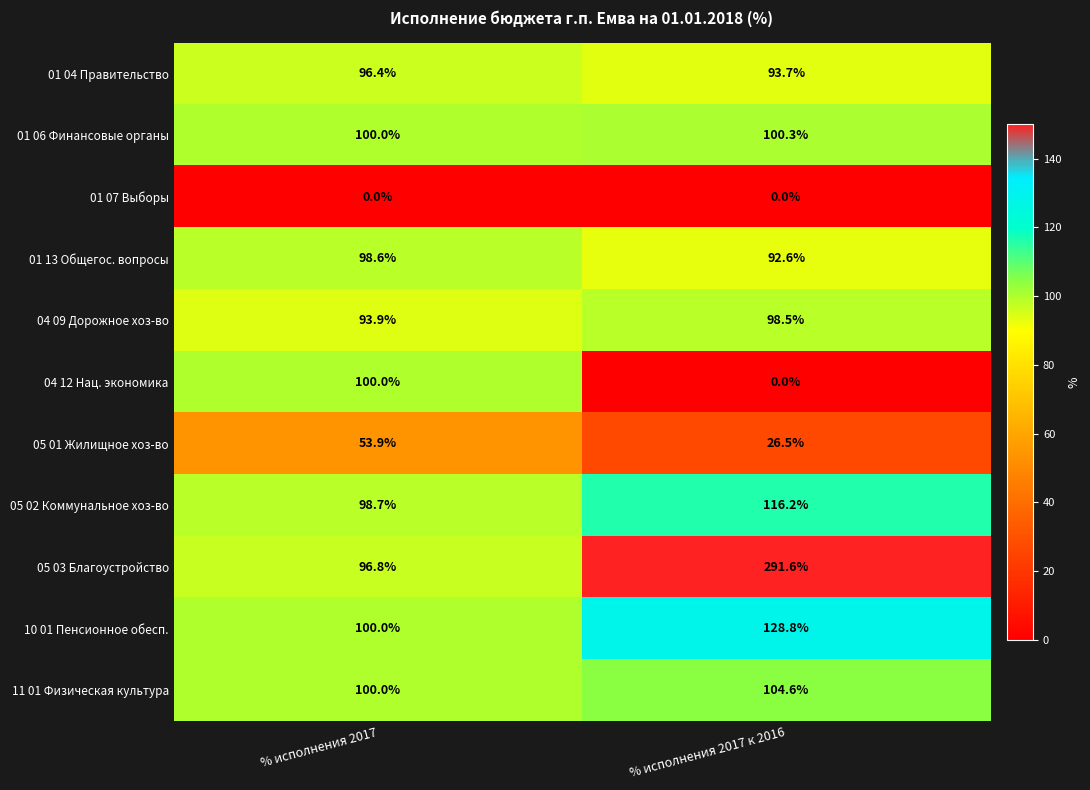

Rank the categories by 05 02 Коммунальное хоз-во value from lowest to highest.

% исполнения 2017, % исполнения 2017 к 2016